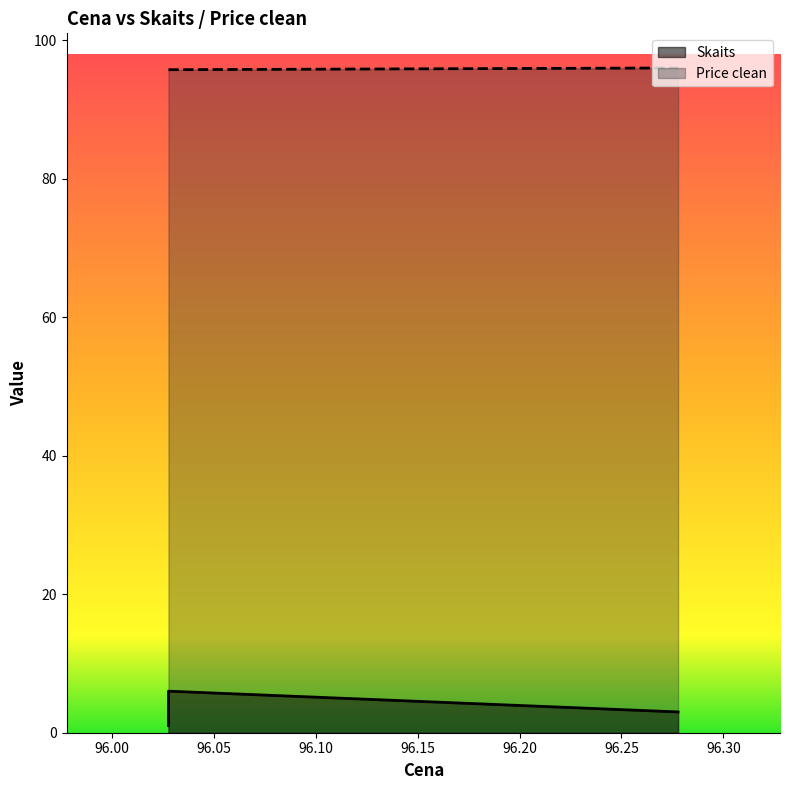

How many values in the Skaits series exceed 3?

1